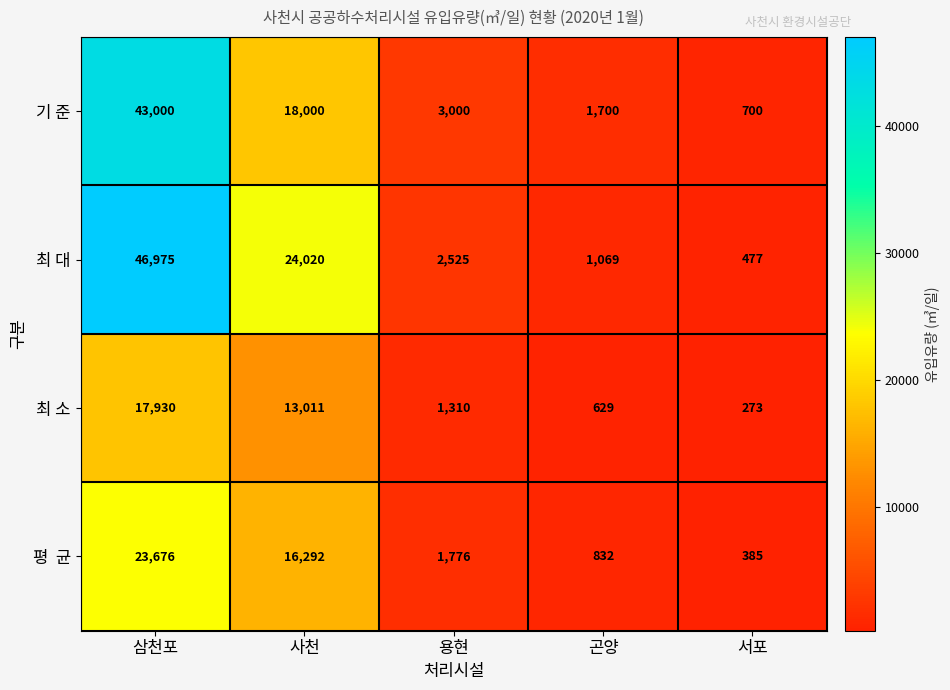

Where is 기 준 nearest to the value 21850?

사천